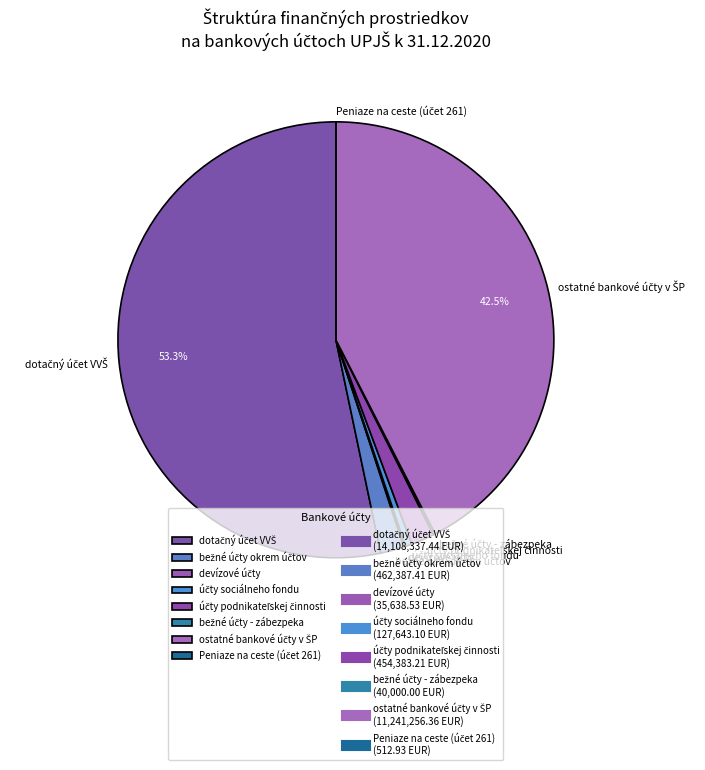

To the nearest percent, what is the average slice percentage?

12%